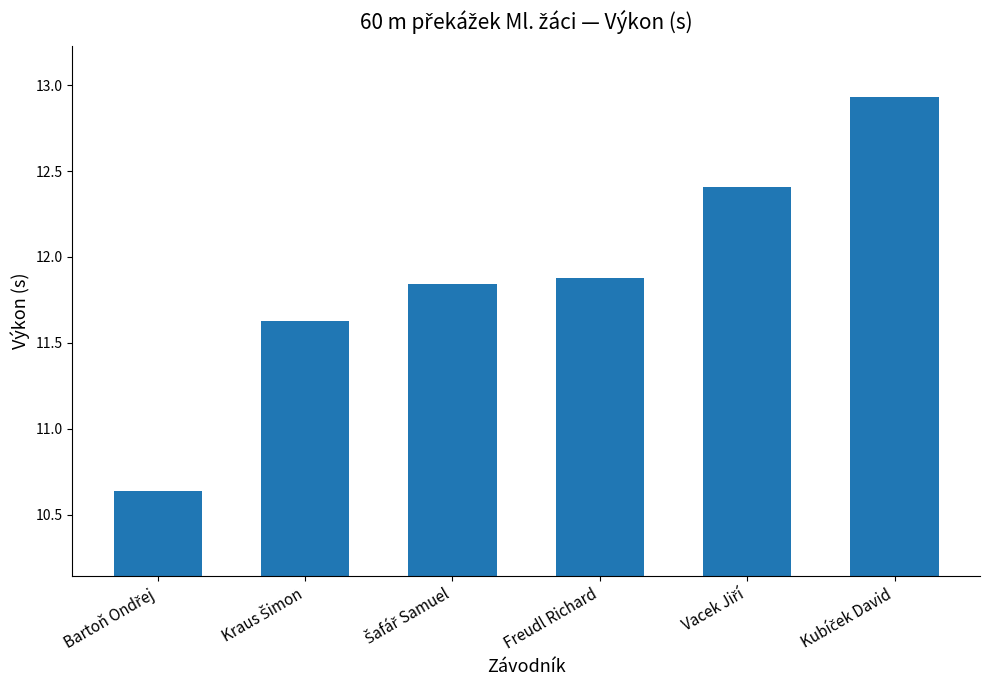

How many distinct data groups are displayed?

1